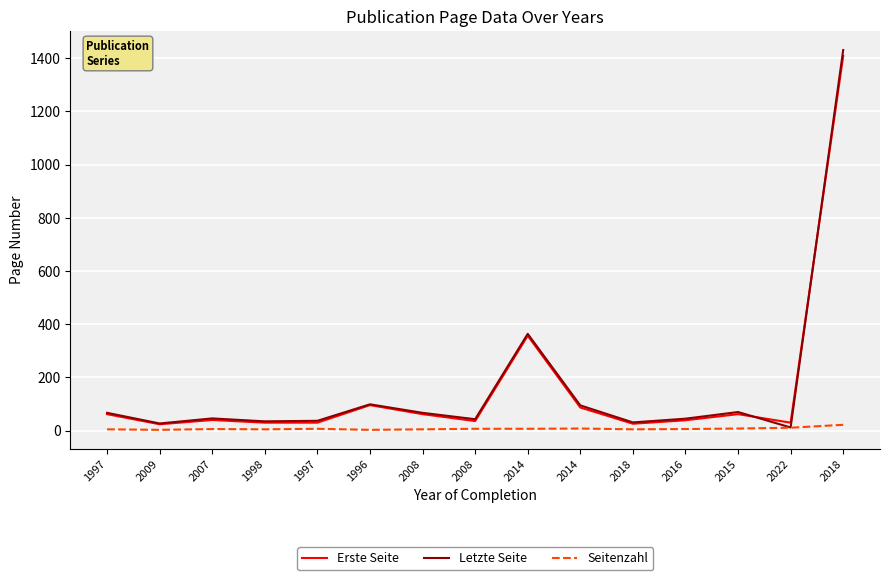

At which category does the chart reach its minimum across all series?

2009